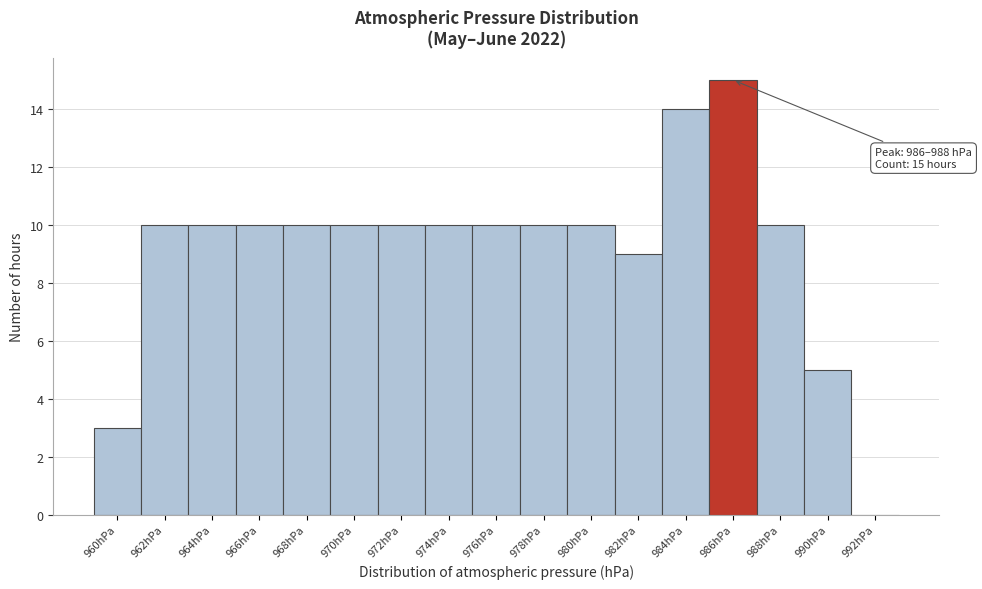

Reading right to left, extract all data points from this chart.

992hPa=0	990hPa=5	988hPa=10	986hPa=15	984hPa=14	982hPa=9	980hPa=10	978hPa=10	976hPa=10	974hPa=10	972hPa=10	970hPa=10	968hPa=10	966hPa=10	964hPa=10	962hPa=10	960hPa=3